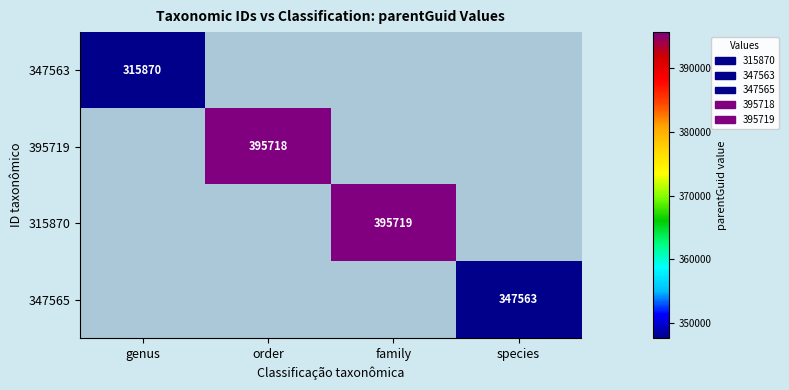

Which has a higher value, genus or species?

species